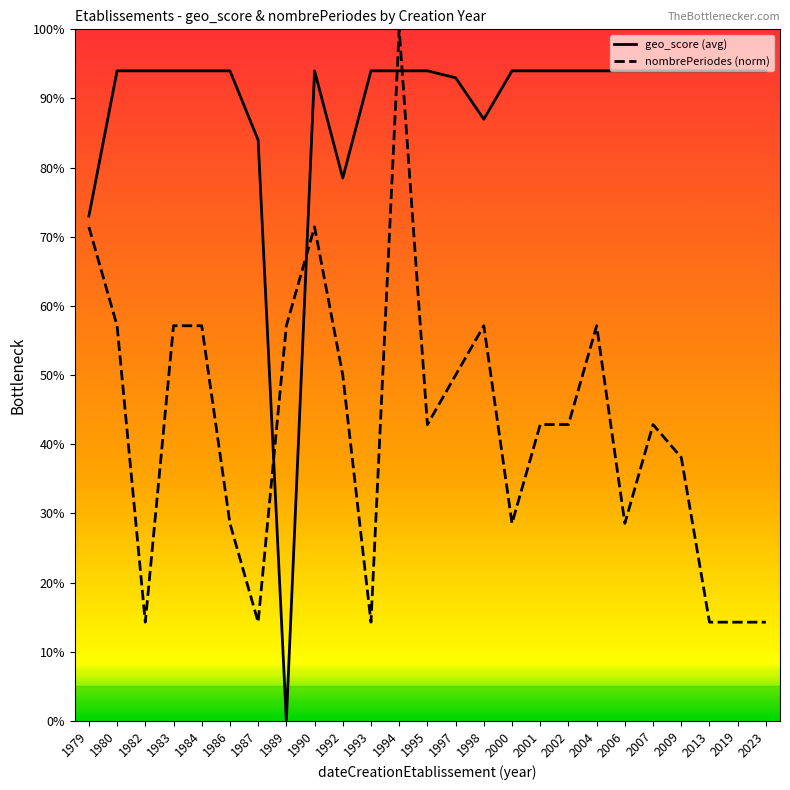

Where is the first local minimum for nombrePeriodes (norm)?

1982